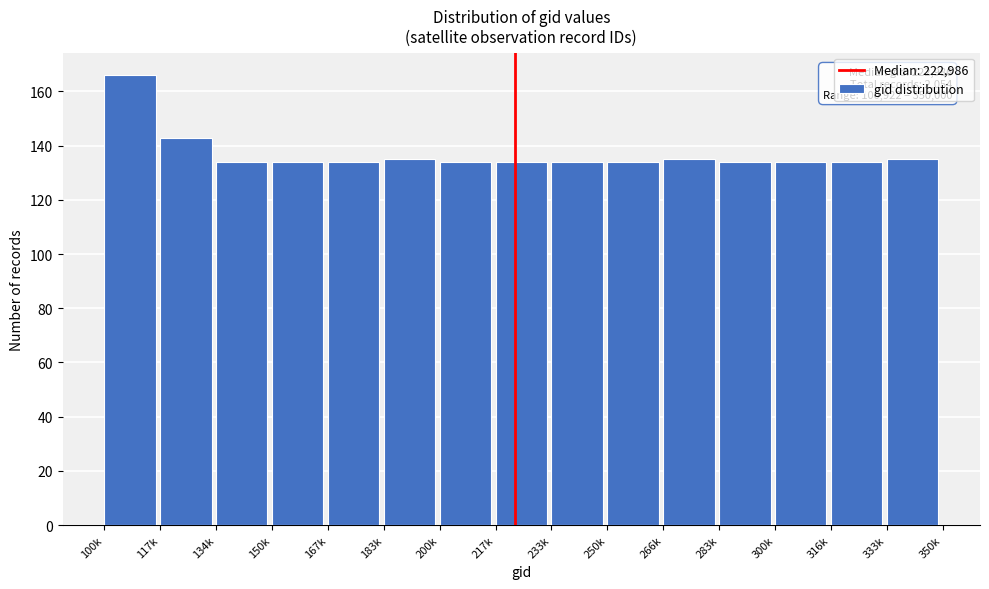

Reading left to right, list all the values displayed in this chart.

166	143	134	134	134	135	134	134	134	134	135	134	134	134	135